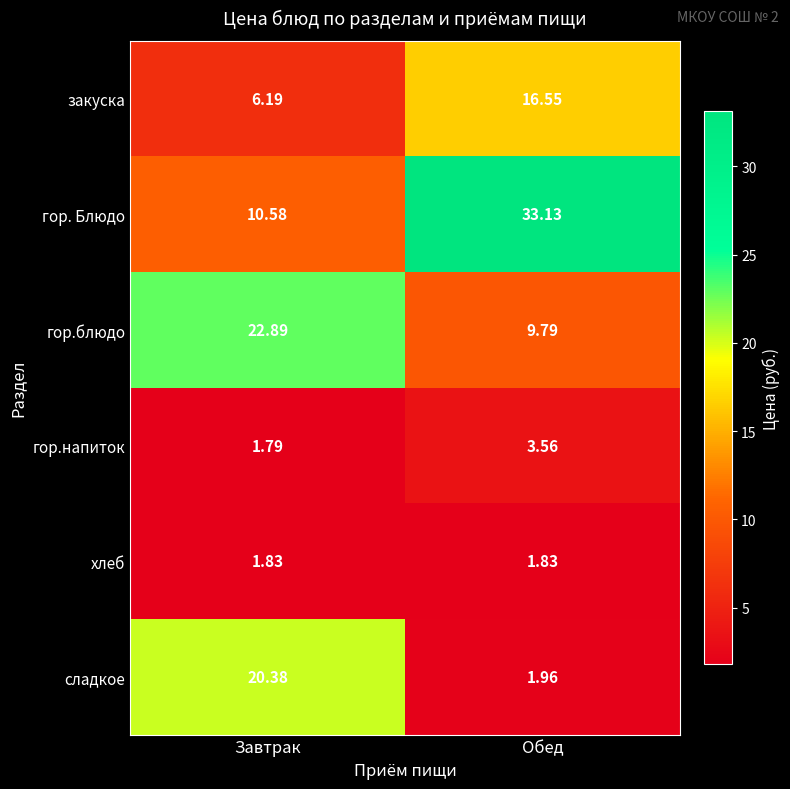

Which label corresponds to the largest value in the chart?

Обед